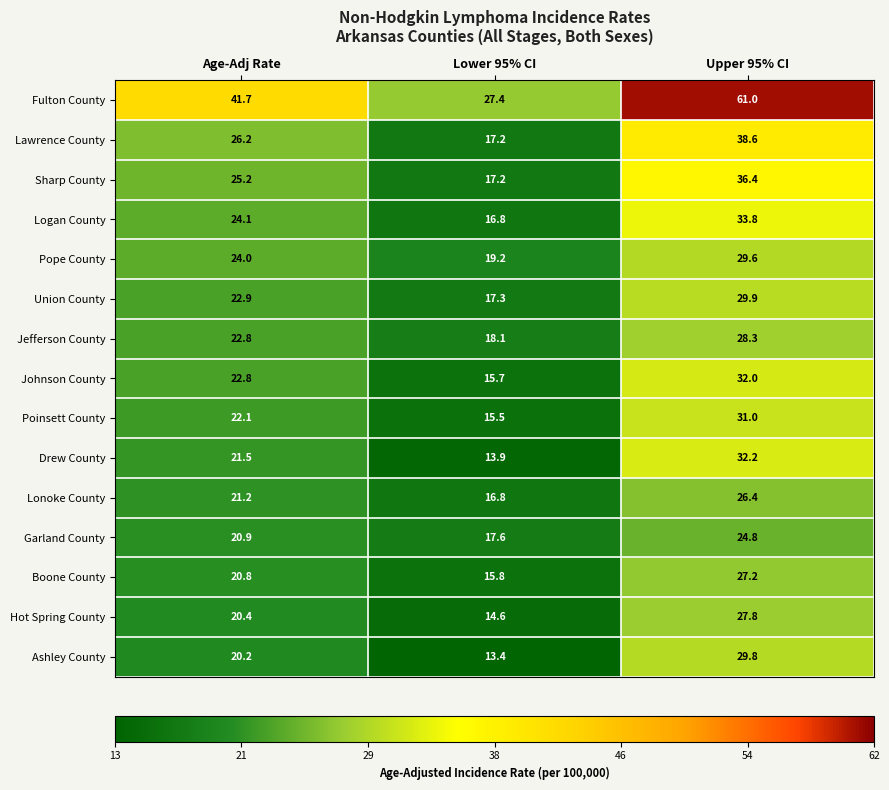

What is the difference between the Johnson County values at Upper 95% CI and Age-Adj Rate?

9.2